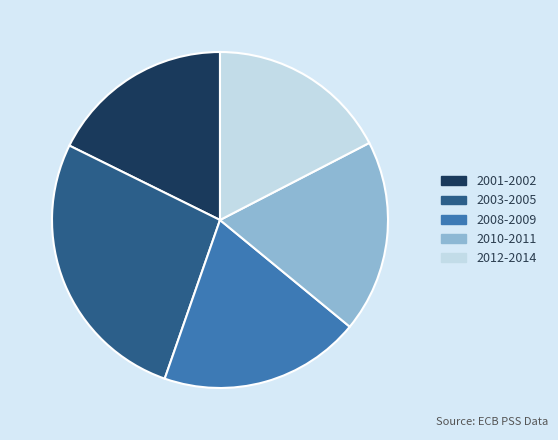

Is 2001-2002 the majority of the pie?

No